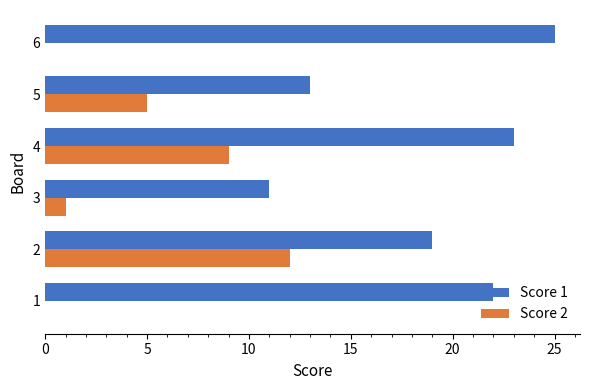

Between 4 and 6, which series saw the biggest shift?

Score 2